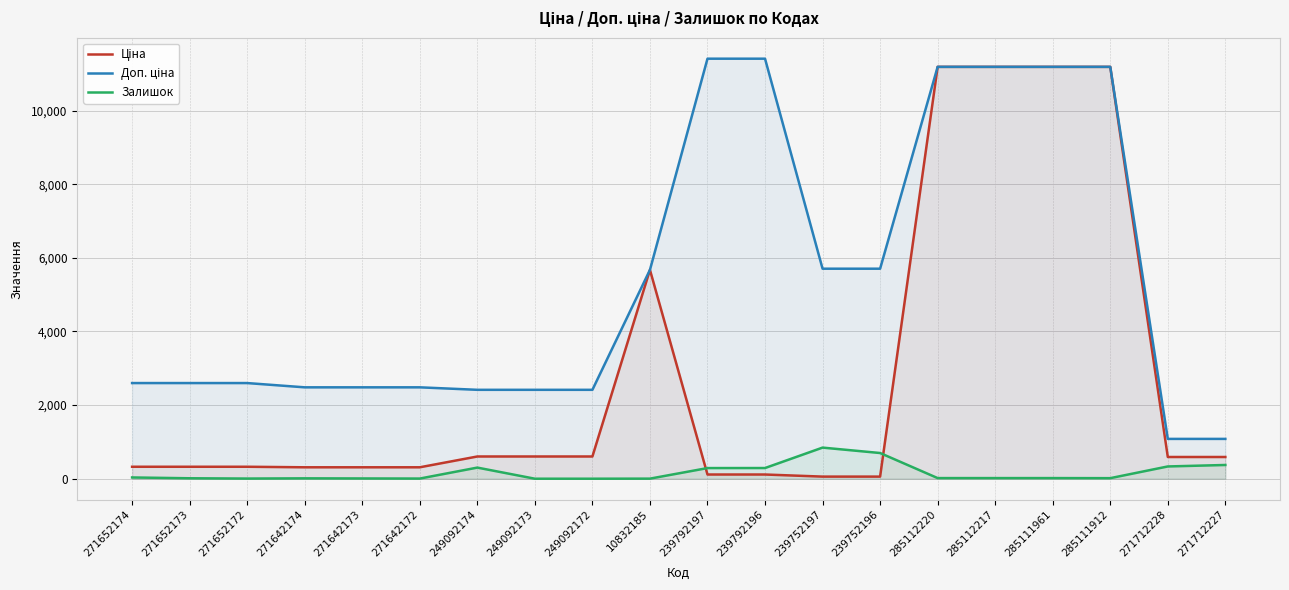

True or false: Доп. ціна and Залишок intersect in this chart.

False